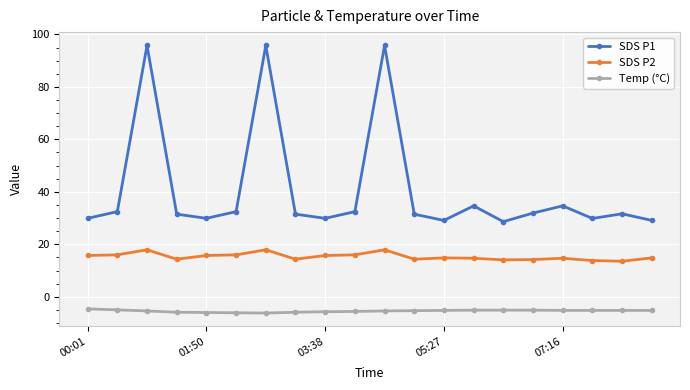

In SDS P1, how many points are lower than both neighbors (excluding endpoints)?

5